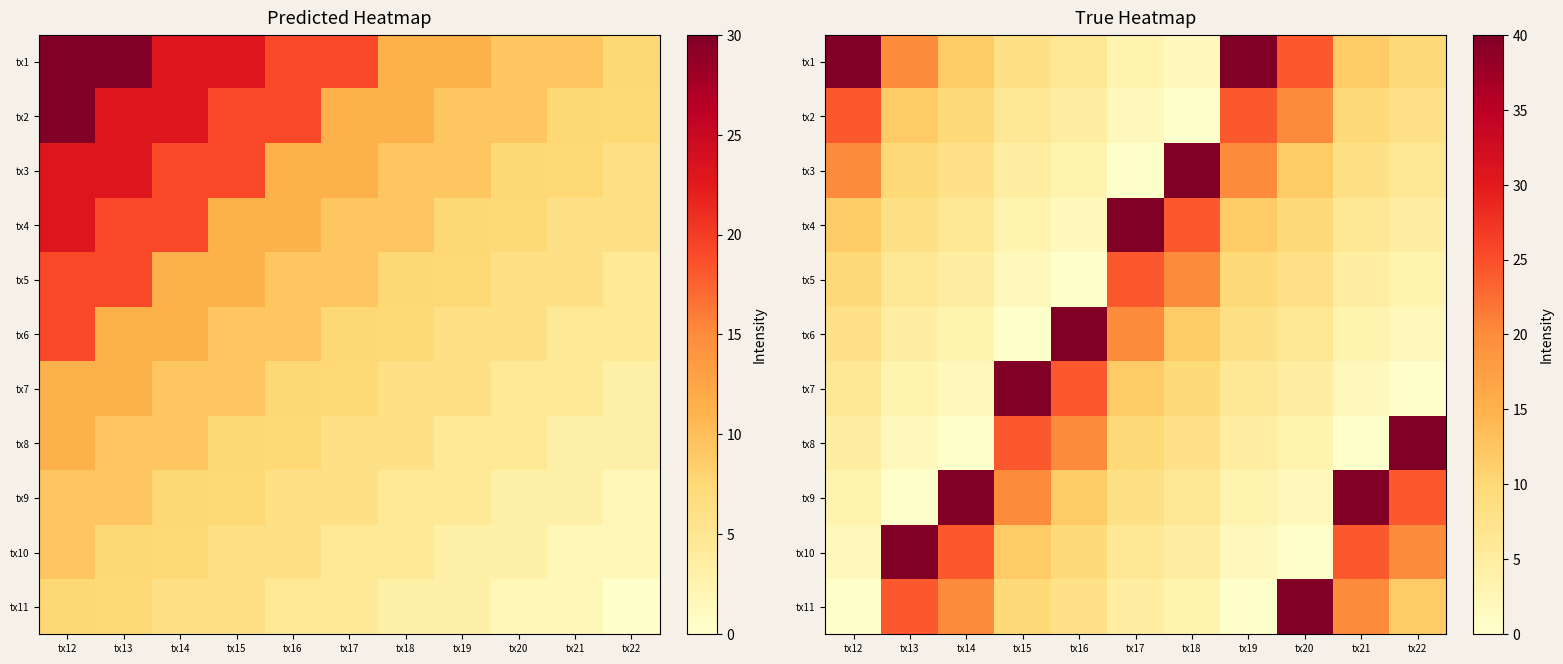

What is the difference between the tx7 values at tx20 and tx13?

1.5